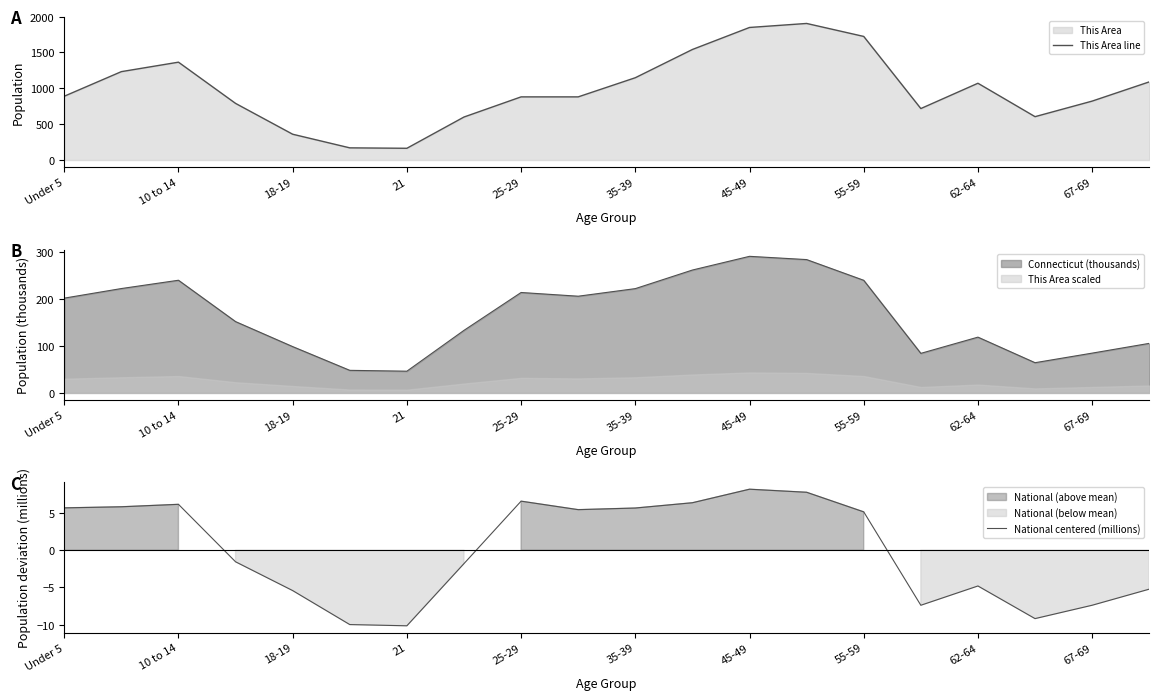

True or false: National centered (millions) and This Area line cross at least once.

False